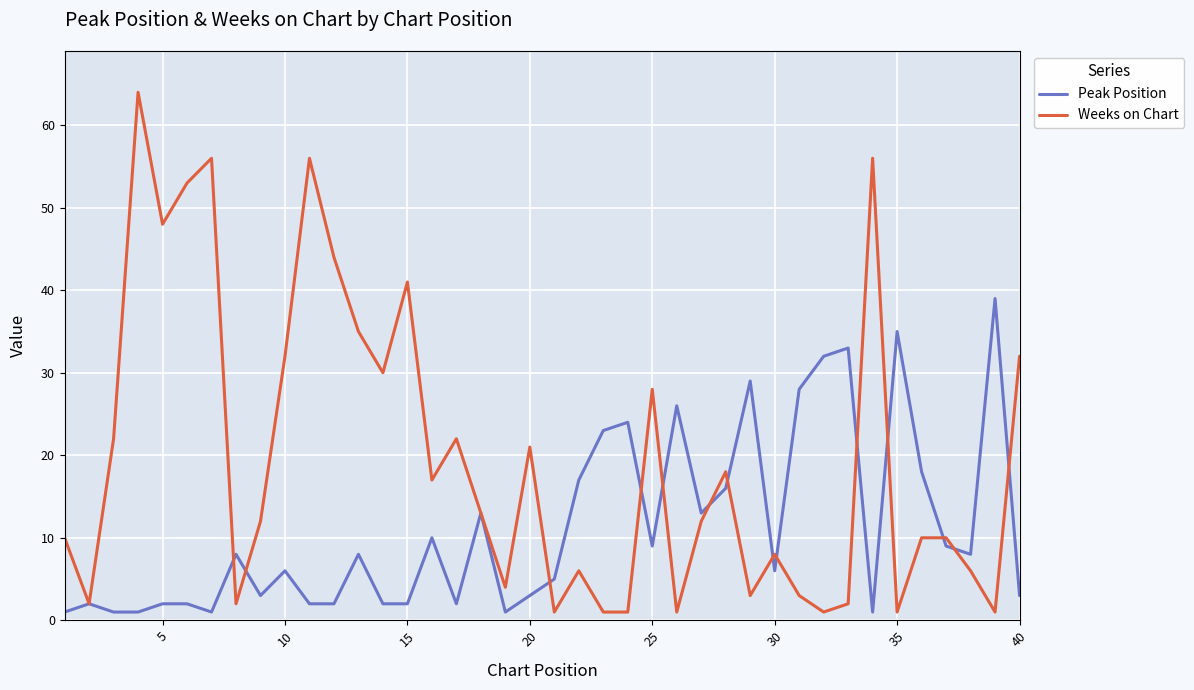

Which series has the largest range (max minus min)?

Weeks on Chart